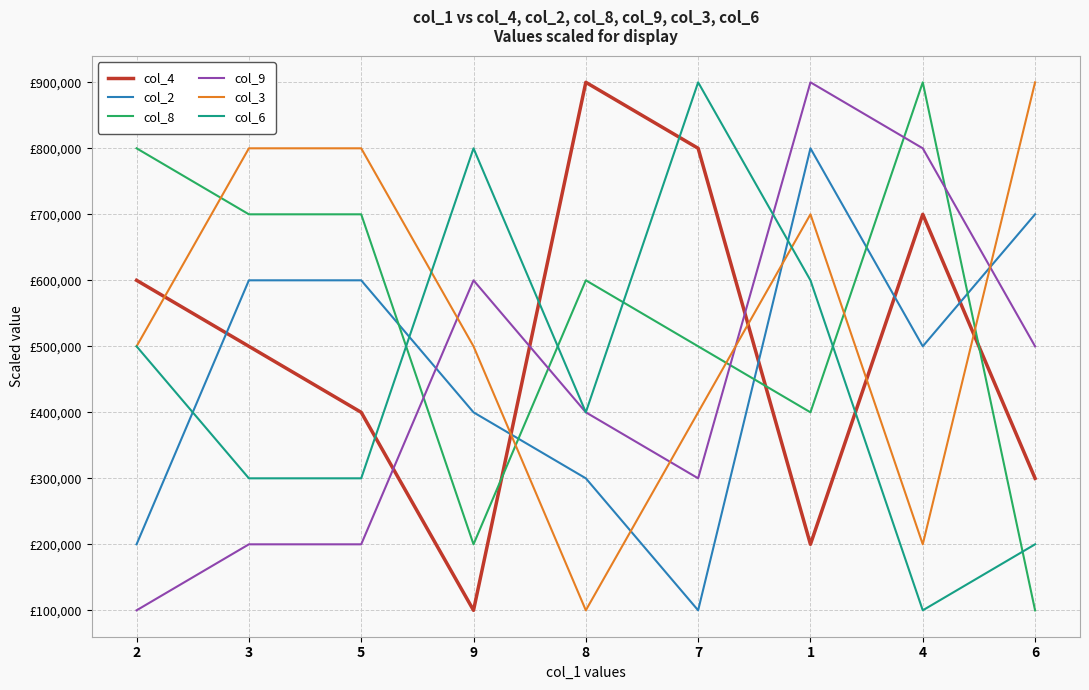

At which label does col_2 first exceed 500000?

3